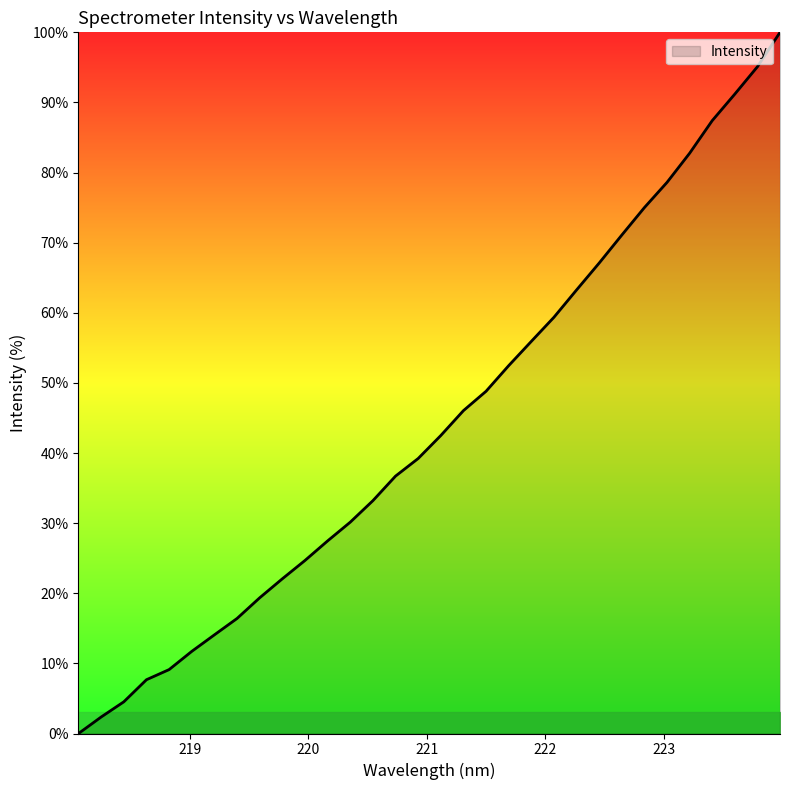

What is the maximum value shown in the chart?

100.0